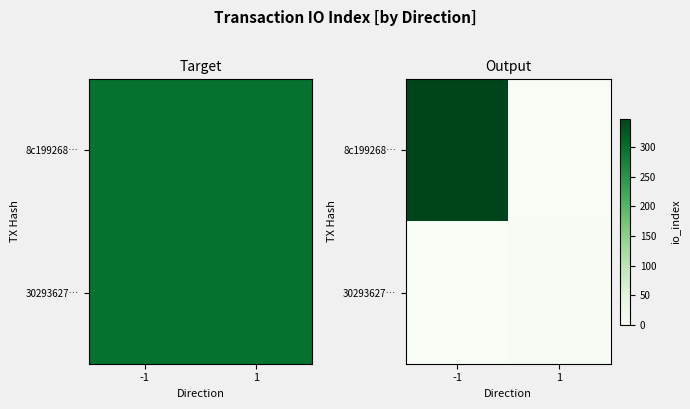

How many data points in 30293627… are less than 2?

1